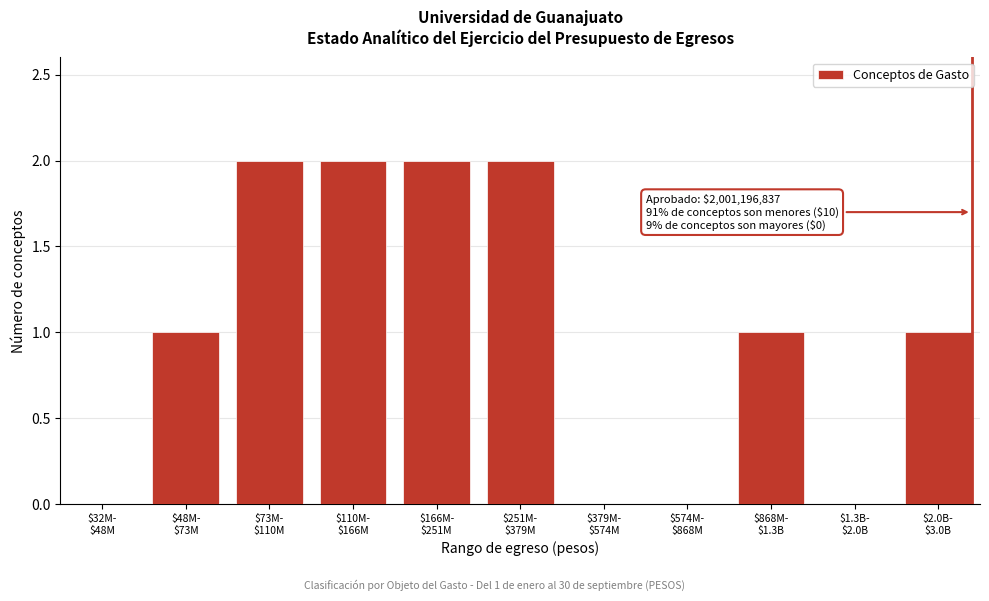

What is the sum of all values?

11